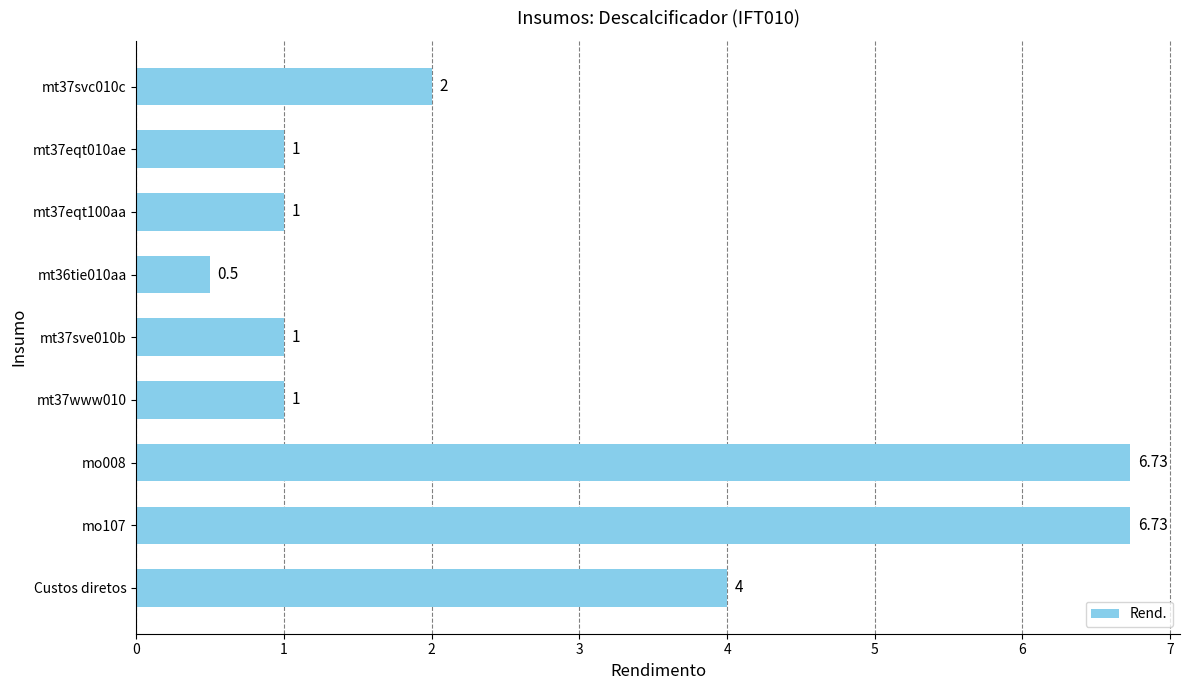

What is the sum of all values?

24.0